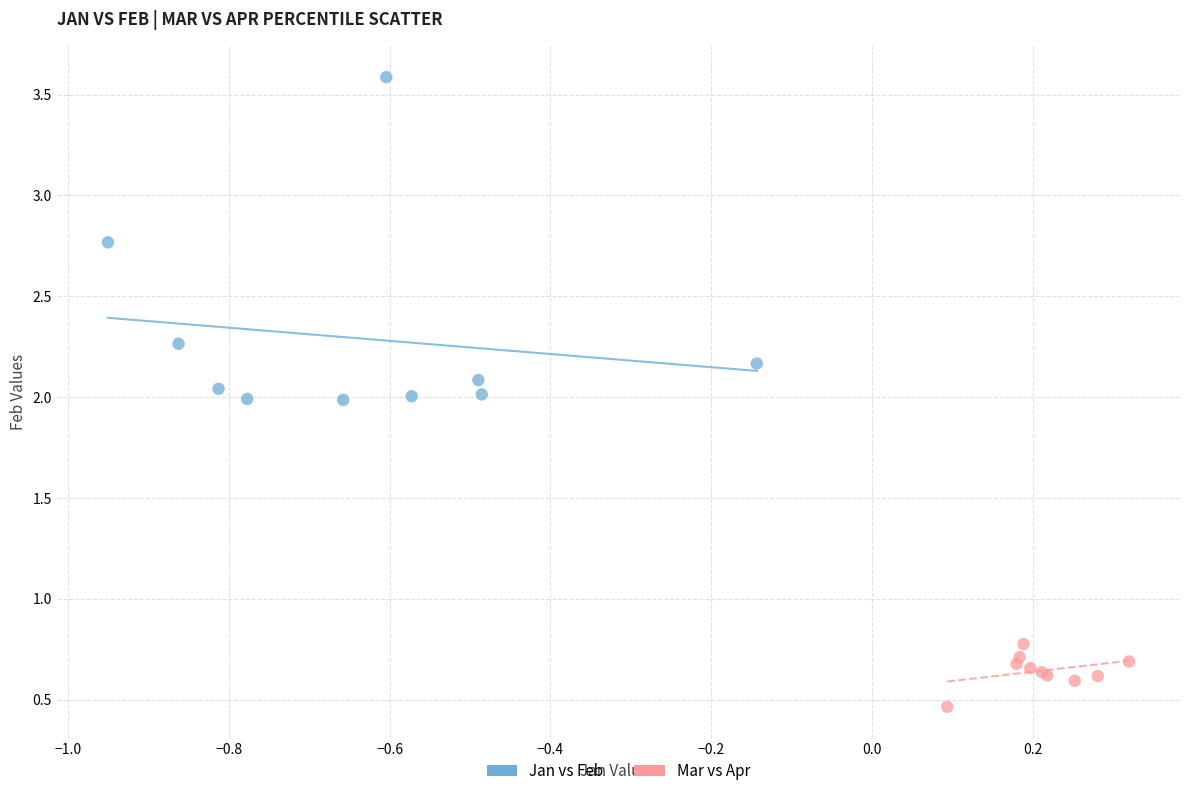

Which series contains the highest Y value?

Jan vs Feb